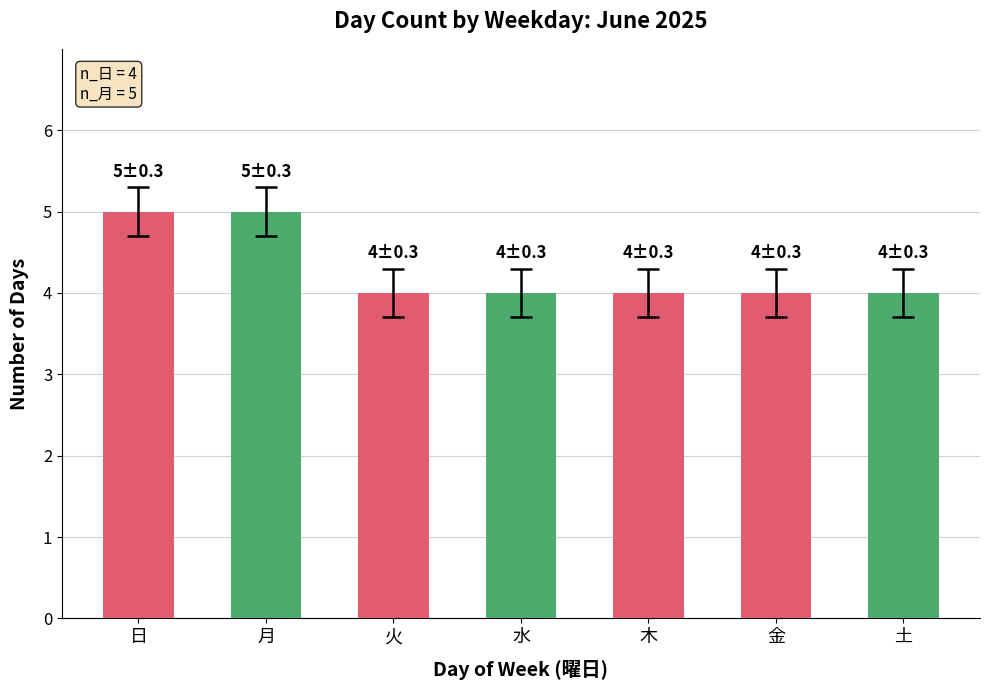

Is it true that the value at 月 is 5?

True